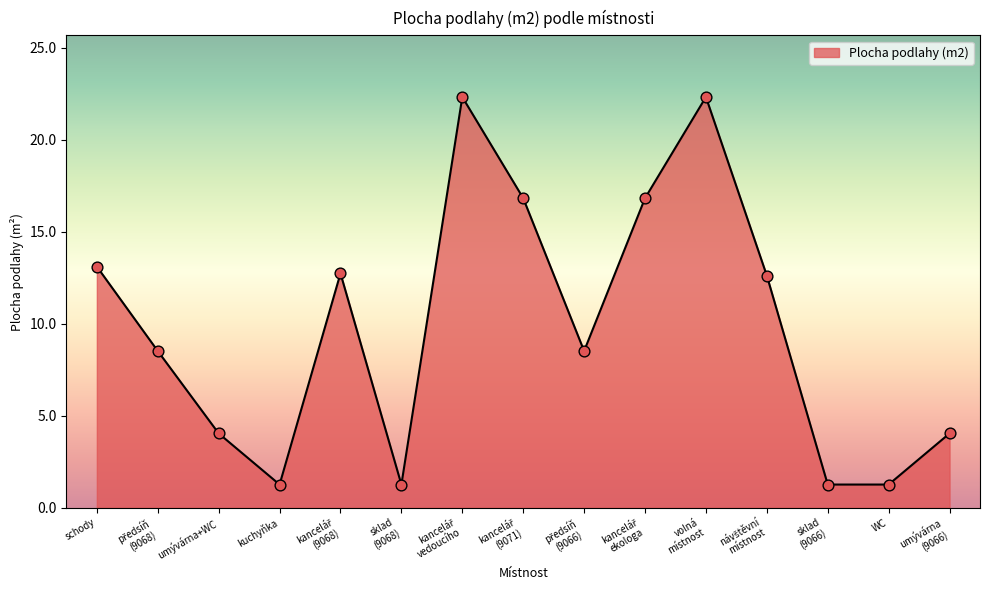

Approximately how many times larger is the value at umývárna+WC compared to kuchyňka?

3.2